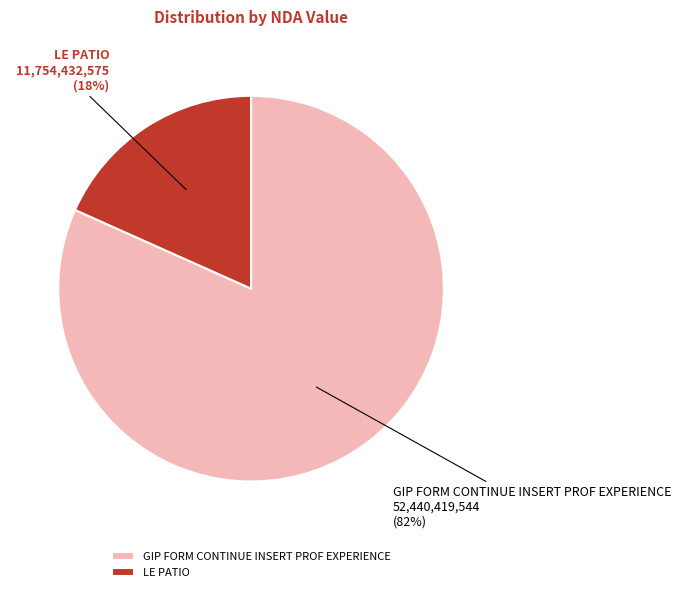

What is the majority slice?

GIP FORM CONTINUE INSERT PROF EXPERIENCE